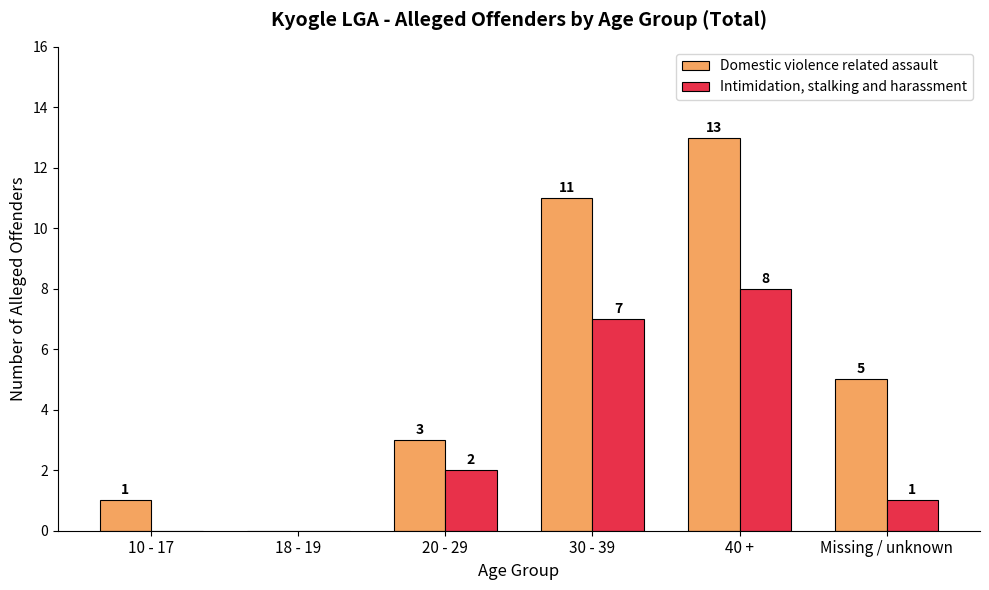

Which label corresponds to the largest value in the chart?

40 +